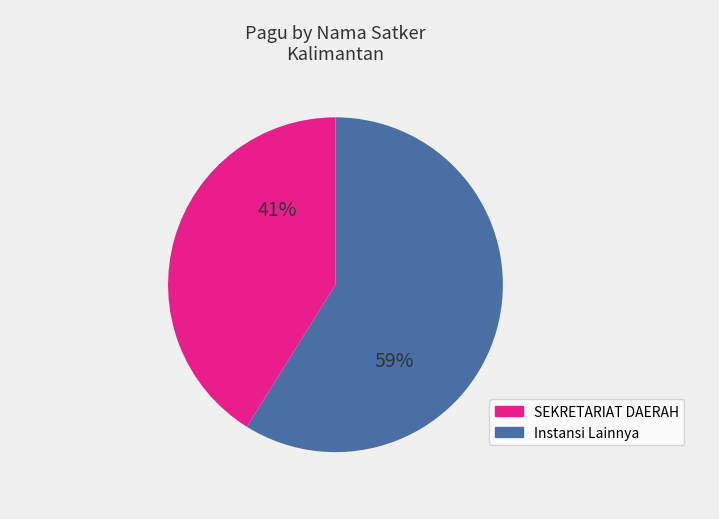

To the nearest percent, what is the average slice percentage?

50%